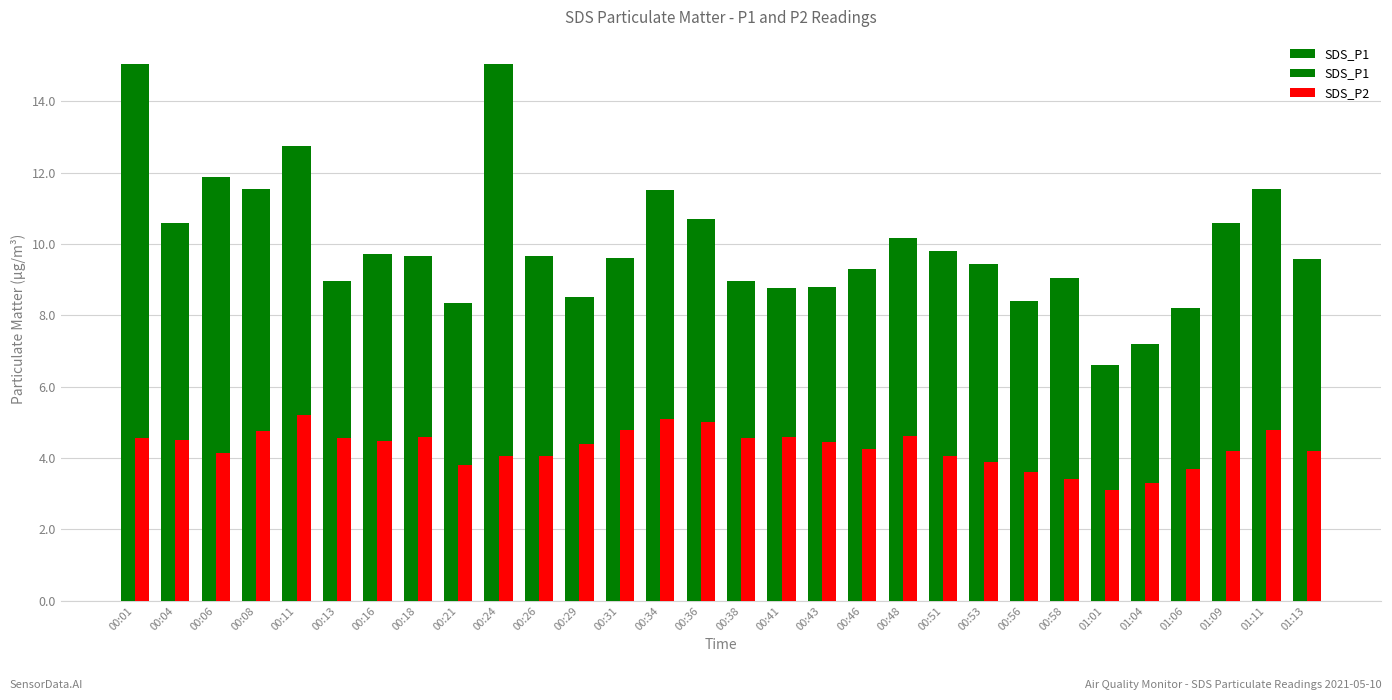

What is the highest value of the SDS_P1 series?

15.1